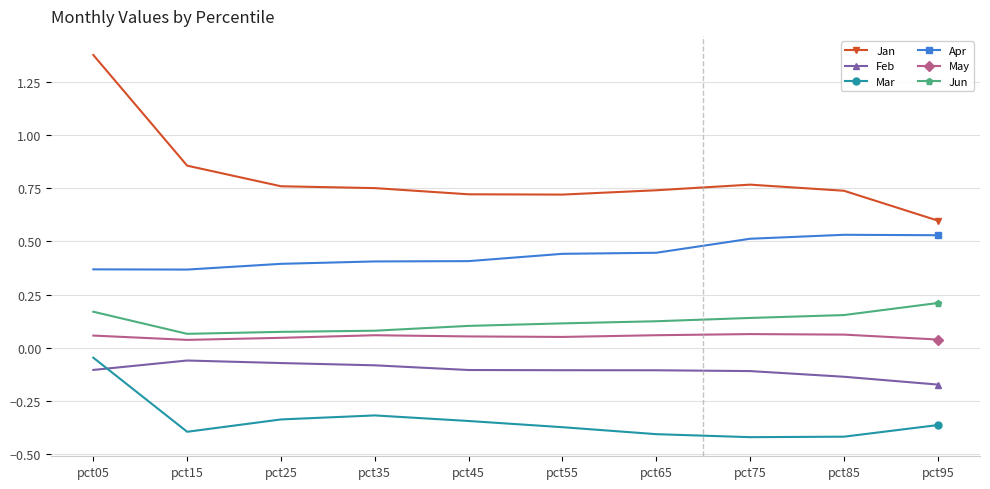

True or false: Jan and Apr intersect in this chart.

False